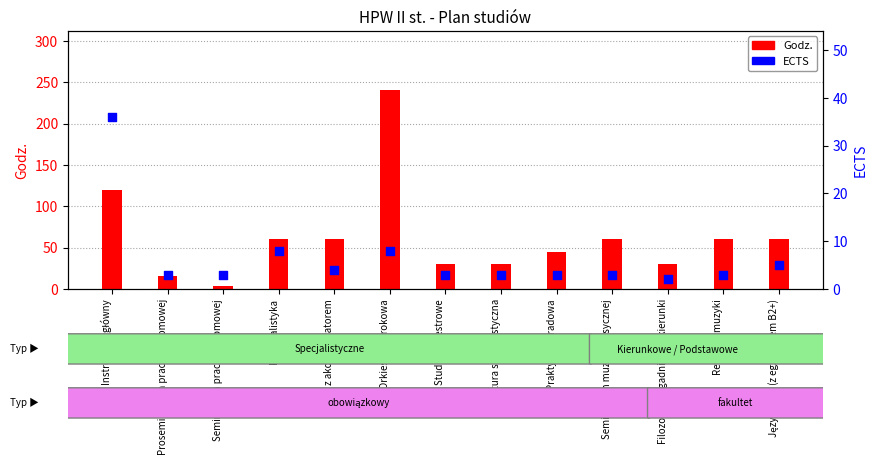

What is the total value across all series at Kameralistyka?

68